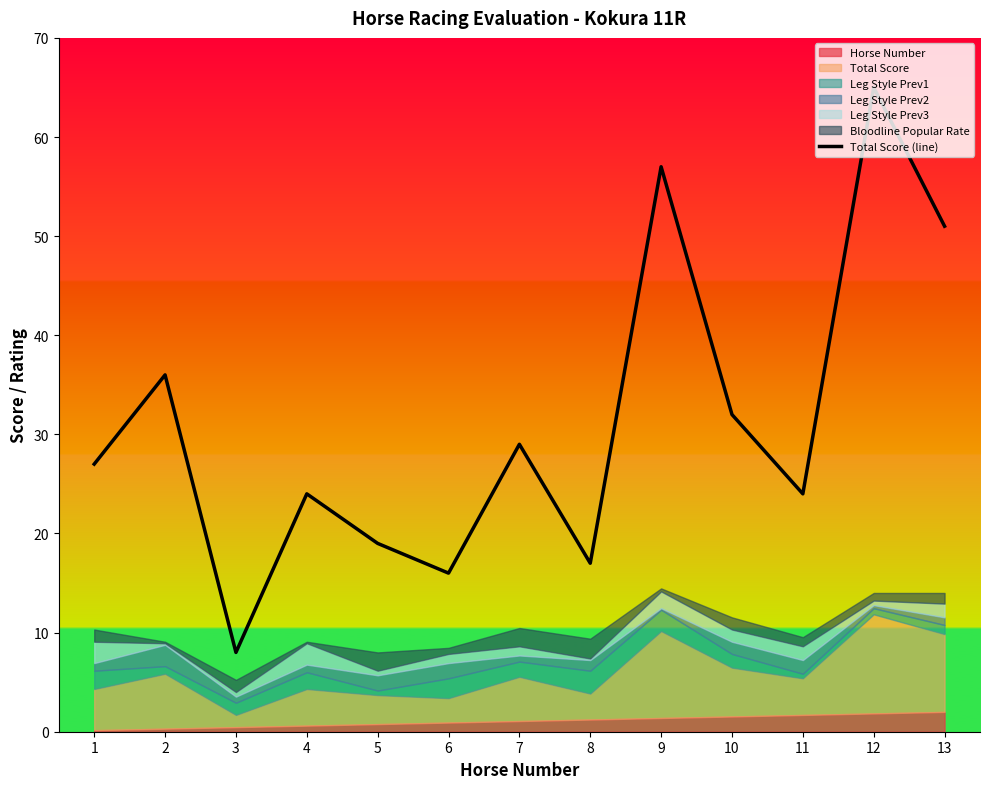

Which category has the lowest value across all series?

3